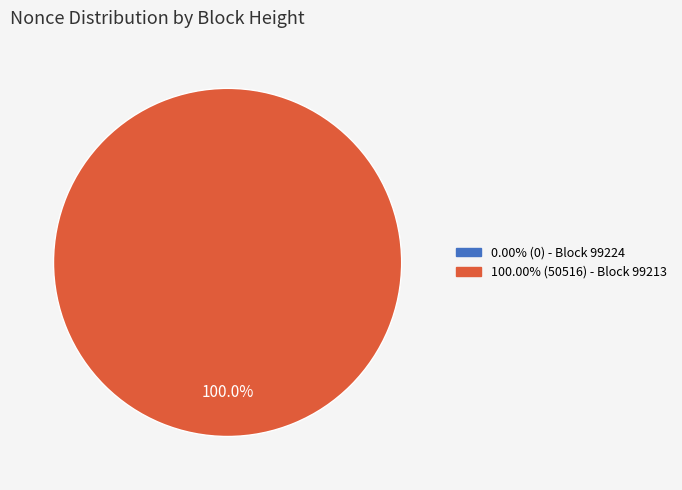

How many segments does this pie chart have?

2